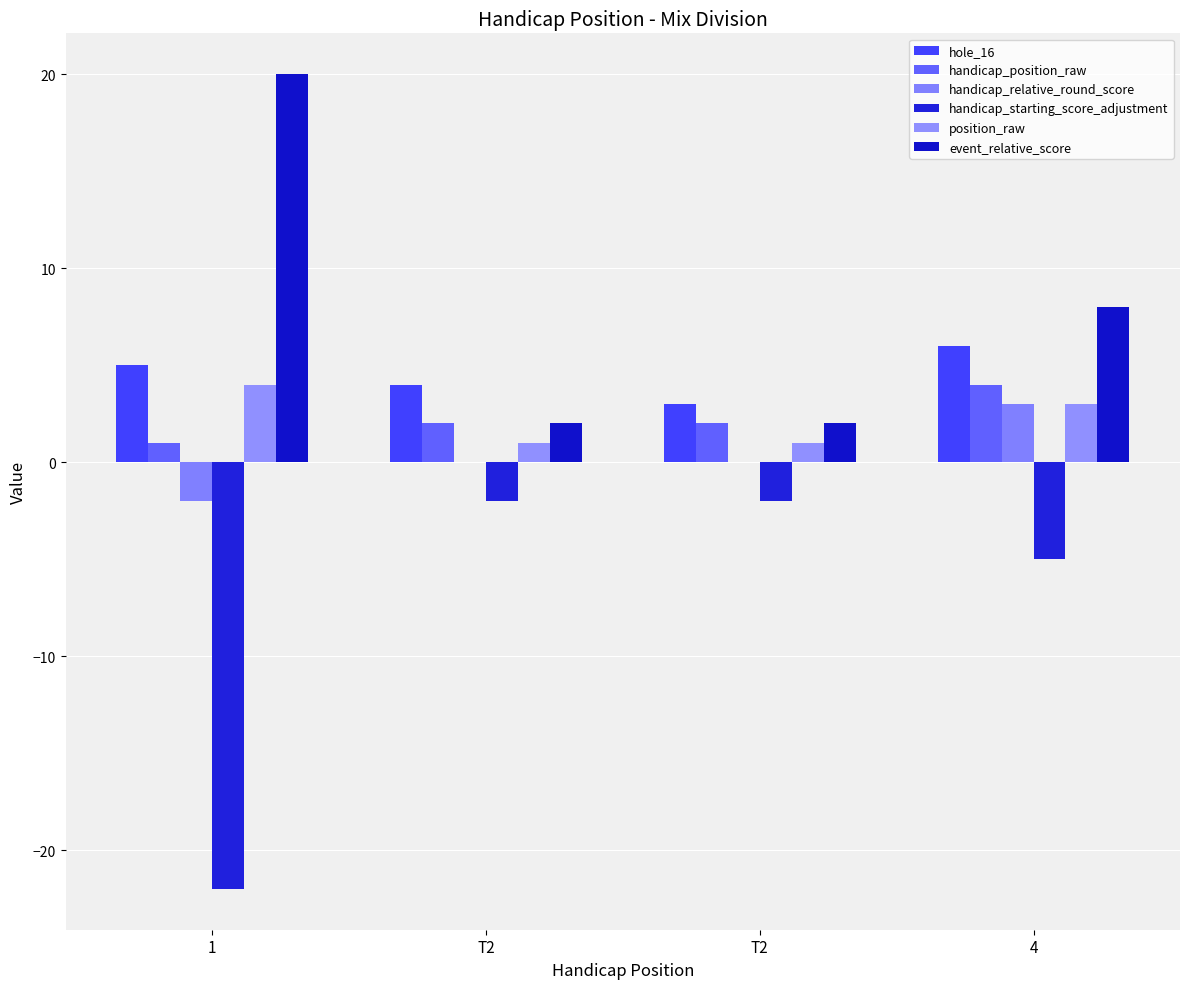

How many categories are shown in the chart?

4